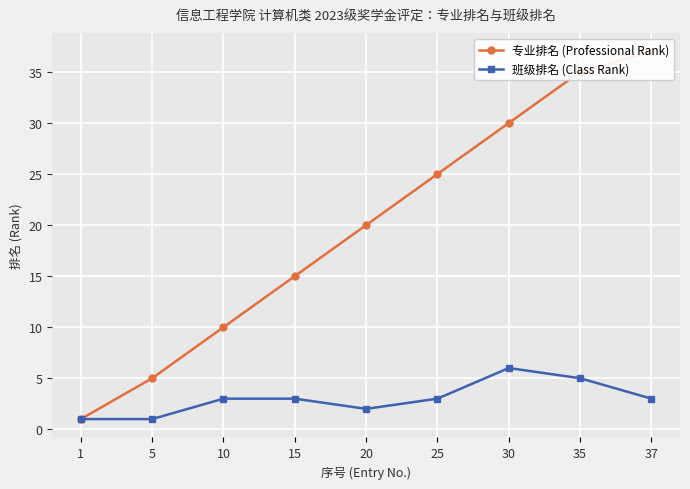

What is the lowest value of the 专业排名 (Professional Rank) series?

1